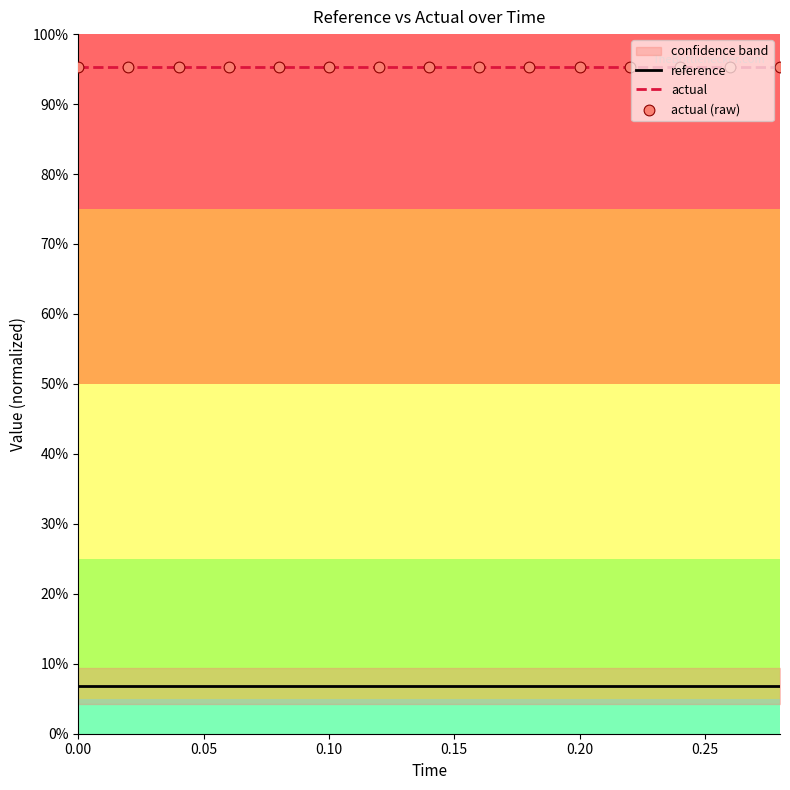

Which series contains the highest Y value?

actual